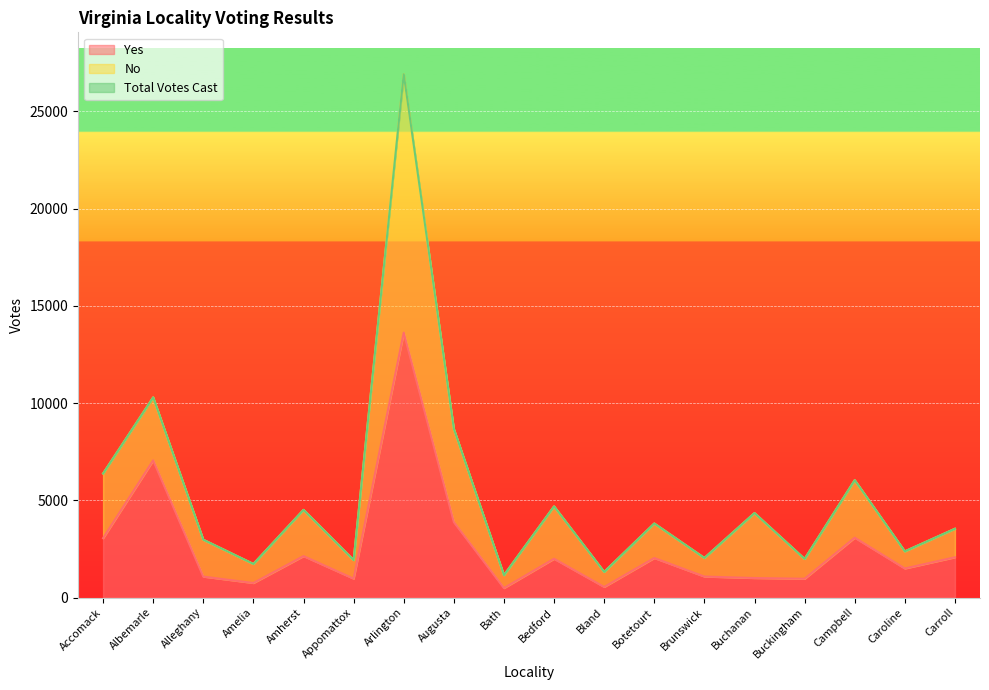

How many lines are shown in the chart?

3